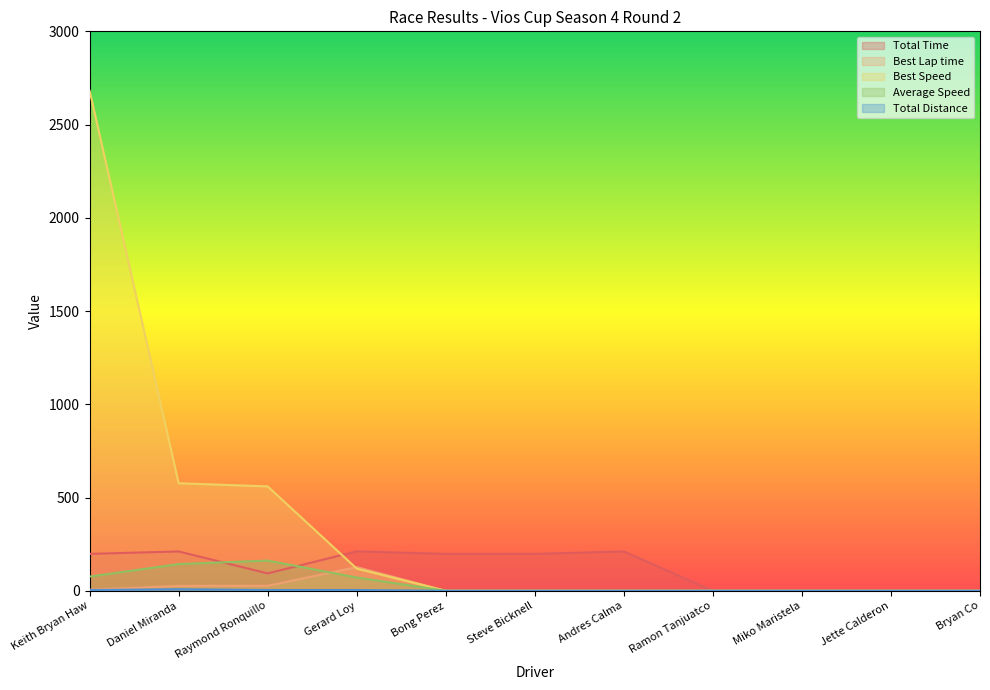

What is the difference between the maximum and minimum values in the Best Speed series?

2681.8